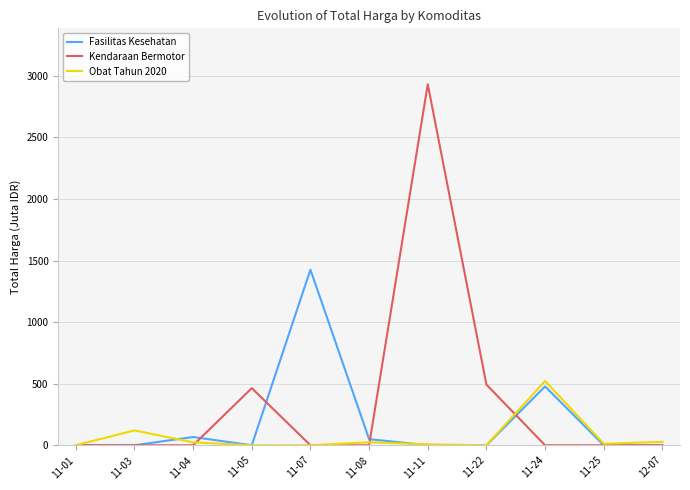

Which series has the largest total across all categories?

Kendaraan Bermotor